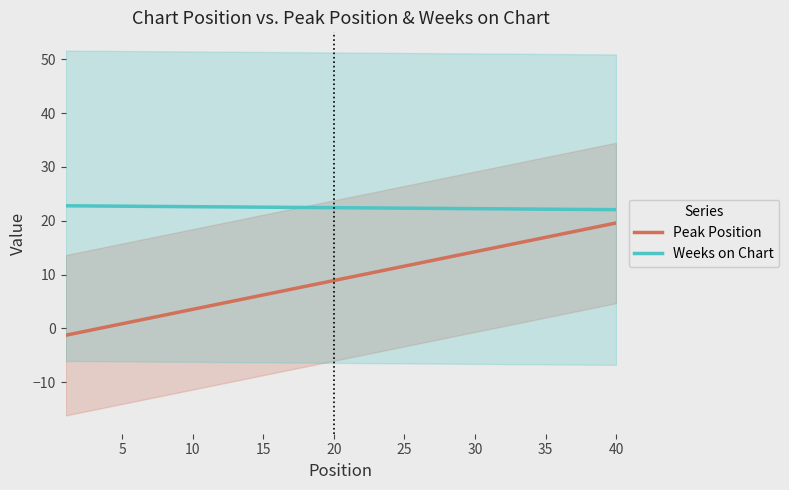

Reading left to right, transcribe all the data shown in this chart.

Peak Position: -1.3	-0.8	-0.2	0.3	0.9	1.4	1.9	2.5	3.0	3.5	4.1	4.6	5.1	5.7	6.2	6.7	7.3	7.8	8.3	8.9	9.4	10.0	10.5	11.0	11.6	12.1	12.6	13.2	13.7	14.2	14.8	15.3	15.8	16.4	16.9	17.4	18.0	18.5	19.1	19.6
Weeks on Chart: 22.8	22.8	22.7	22.7	22.7	22.7	22.7	22.7	22.6	22.6	22.6	22.6	22.6	22.5	22.5	22.5	22.5	22.5	22.5	22.4	22.4	22.4	22.4	22.4	22.3	22.3	22.3	22.3	22.3	22.2	22.2	22.2	22.2	22.2	22.2	22.1	22.1	22.1	22.1	22.1